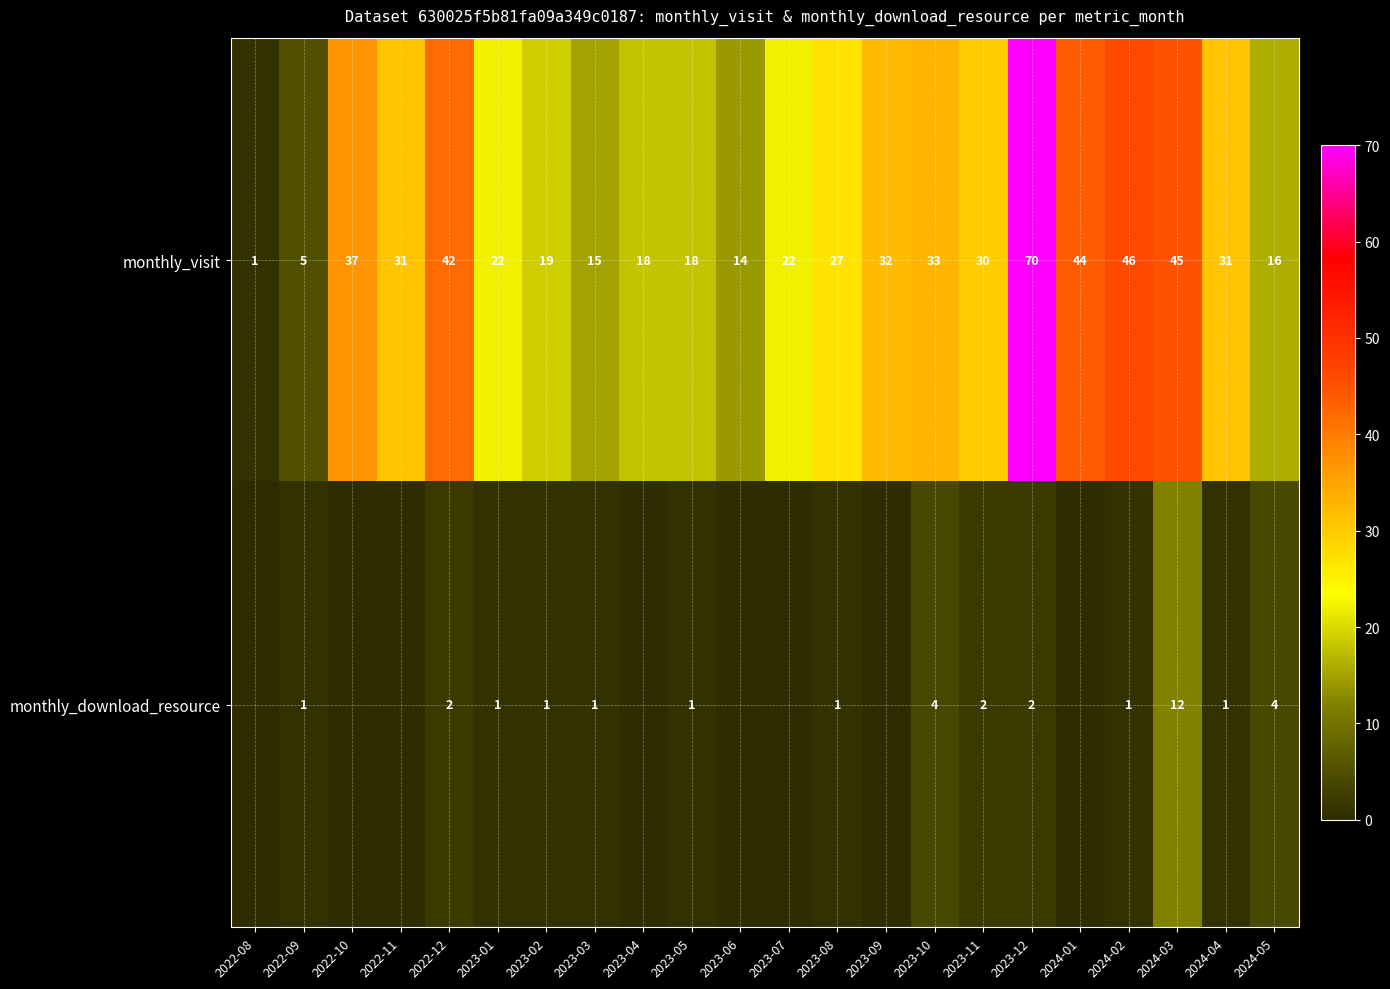

The monthly_visit series shows 12 at 2023-05. True or false?

False